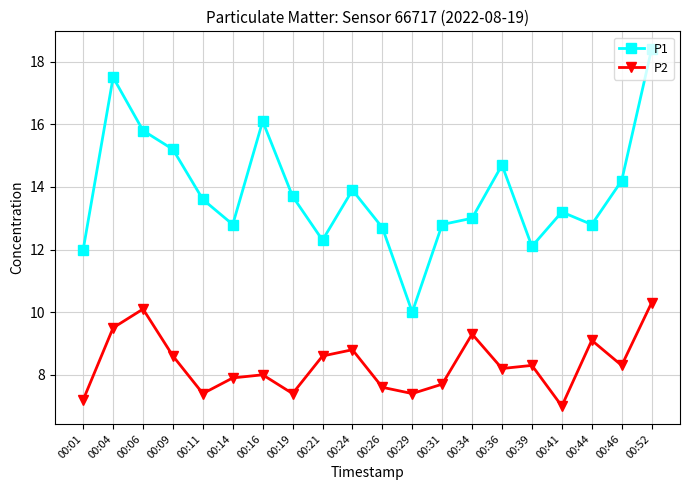

Which label corresponds to the largest value in the chart?

00:52